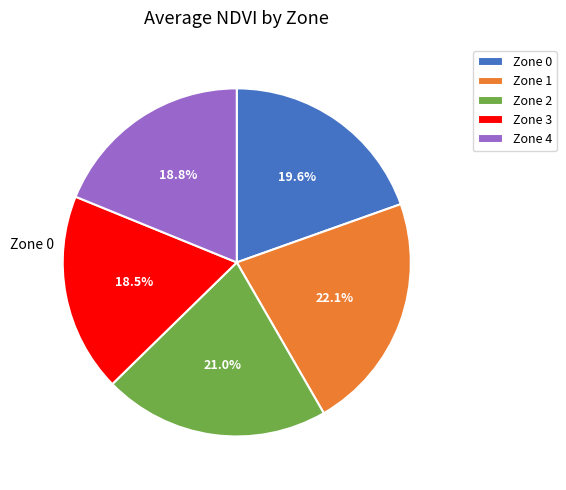

To the nearest percent, what is the average slice percentage?

20%